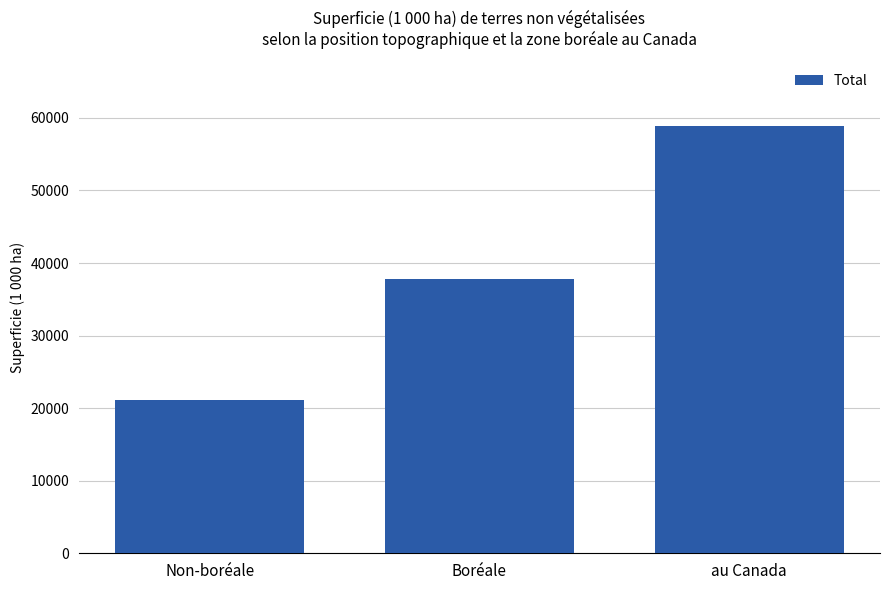

Which label corresponds to the largest value in the chart?

au Canada